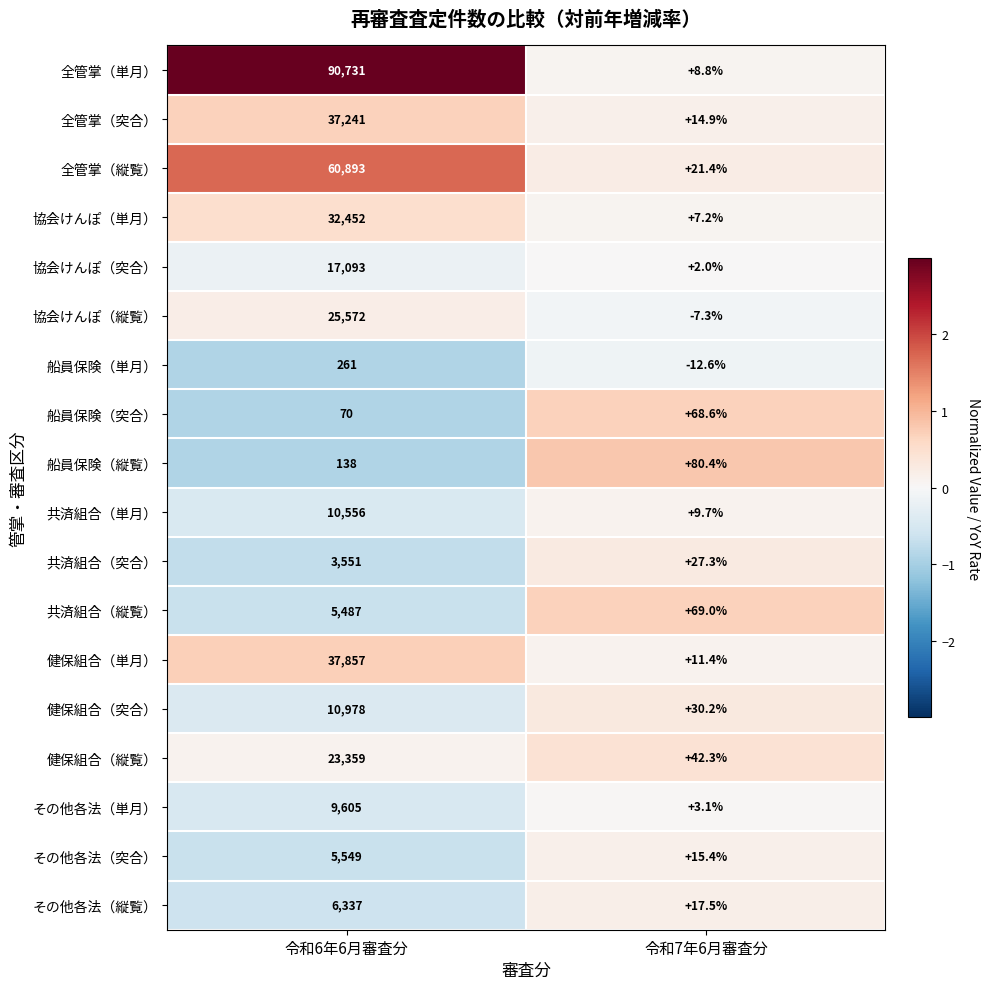

The 協会けんぽ（縦覧） series shows 12876.8 at 令和6年6月審査分. True or false?

False